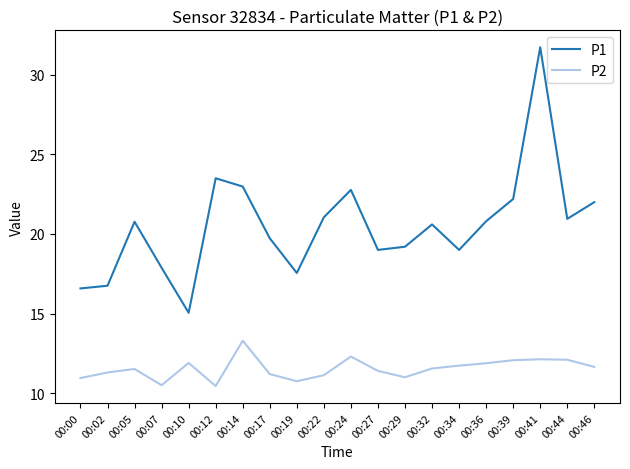

At which label is P1 closest to 23?

00:14